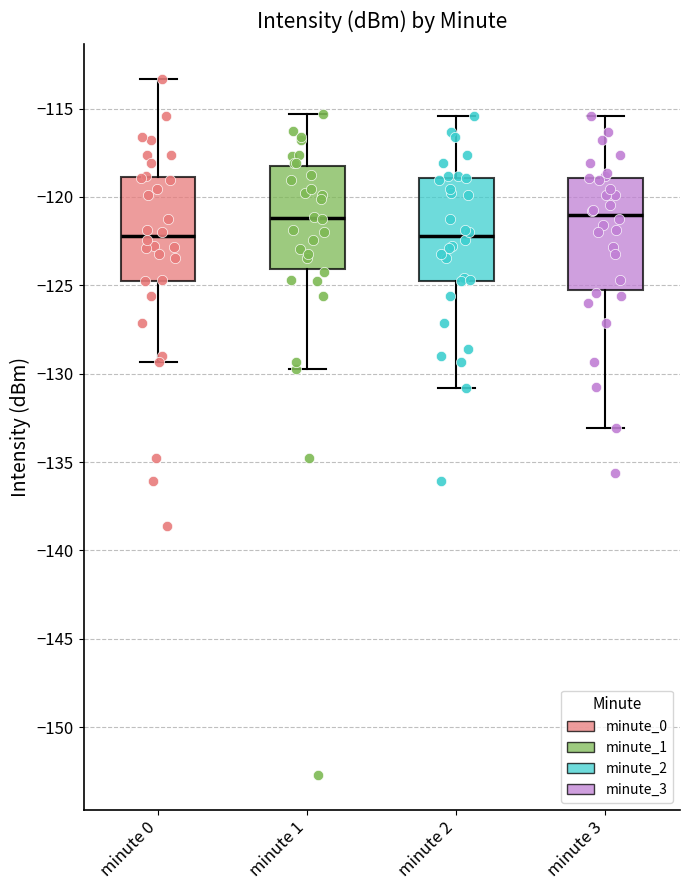

Reading left to right, transcribe this box plot: for each box, give where its median line is, the range the box spans, and where its two whiskers end, as read against the y-axis. The values are not printed on the chart, so give them approximately, as read against the axis.

minute 0: median -122.0, box -124.5 to -119.0, whiskers -129.5 to -113.5
minute 1: median -121.0, box -124.0 to -118.0, whiskers -129.5 to -115.5
minute 2: median -122.0, box -124.5 to -119.0, whiskers -131.0 to -115.5
minute 3: median -121.0, box -125.5 to -119.0, whiskers -133.0 to -115.5